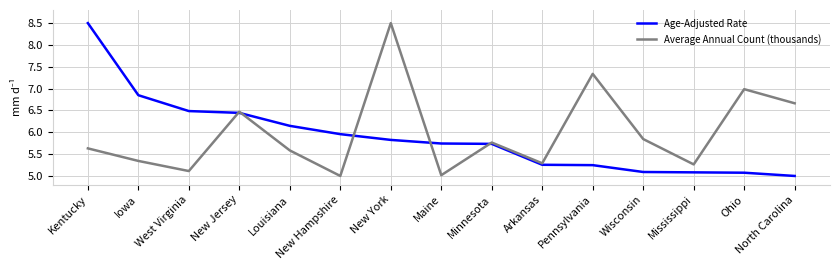

What is the smallest value displayed?

5.0